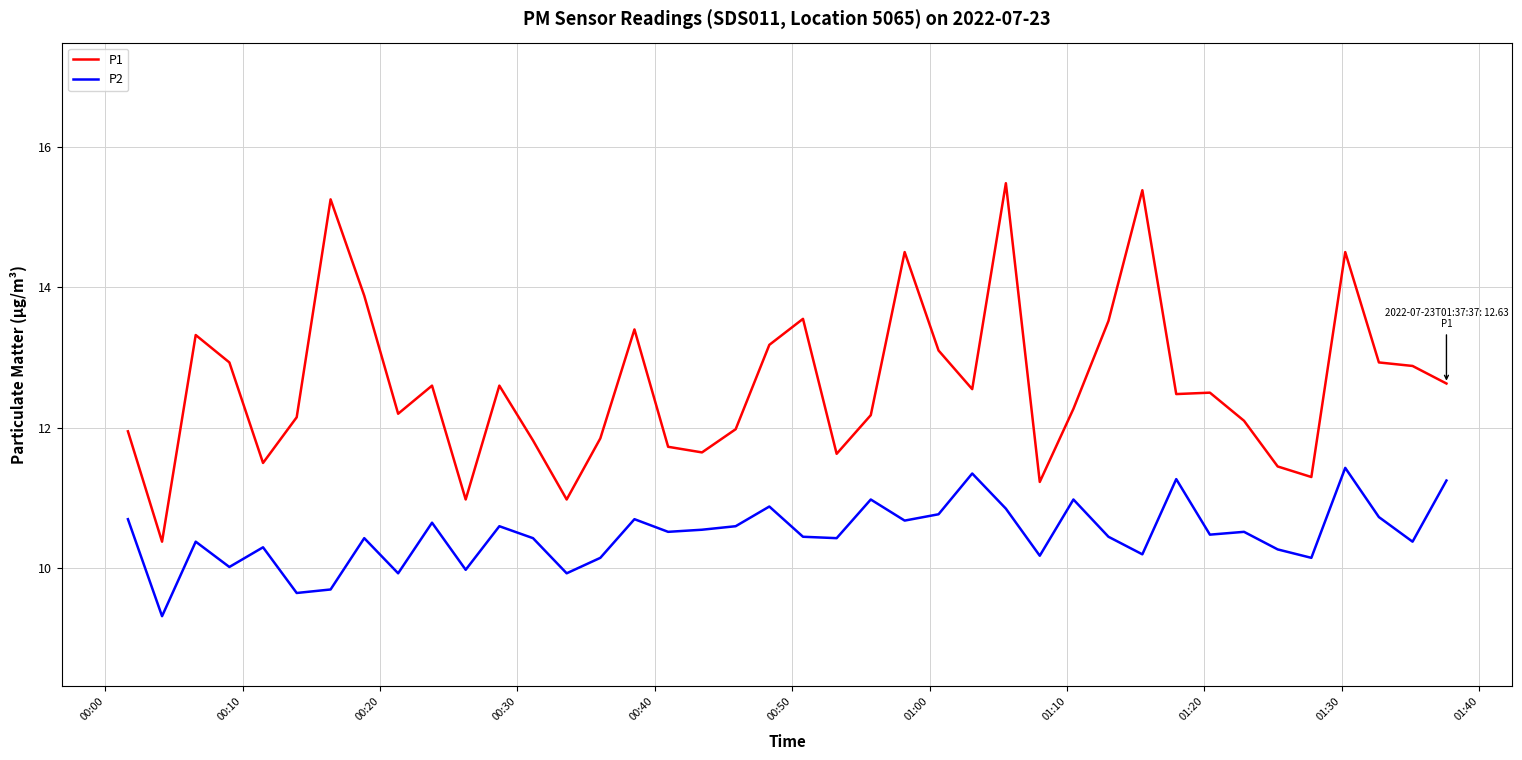

In P2, how many points are higher than both neighbors (excluding endpoints)?

13